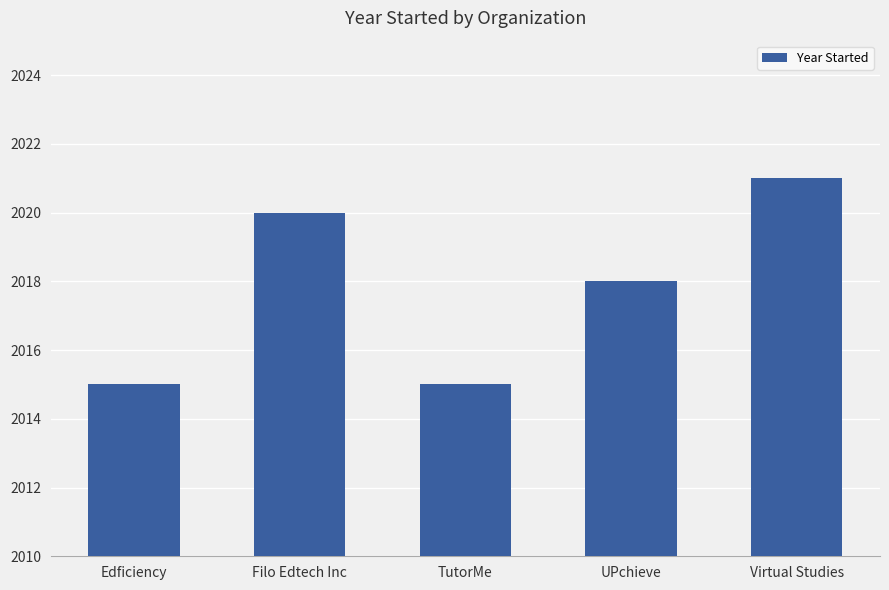

How many series are shown in this chart?

1